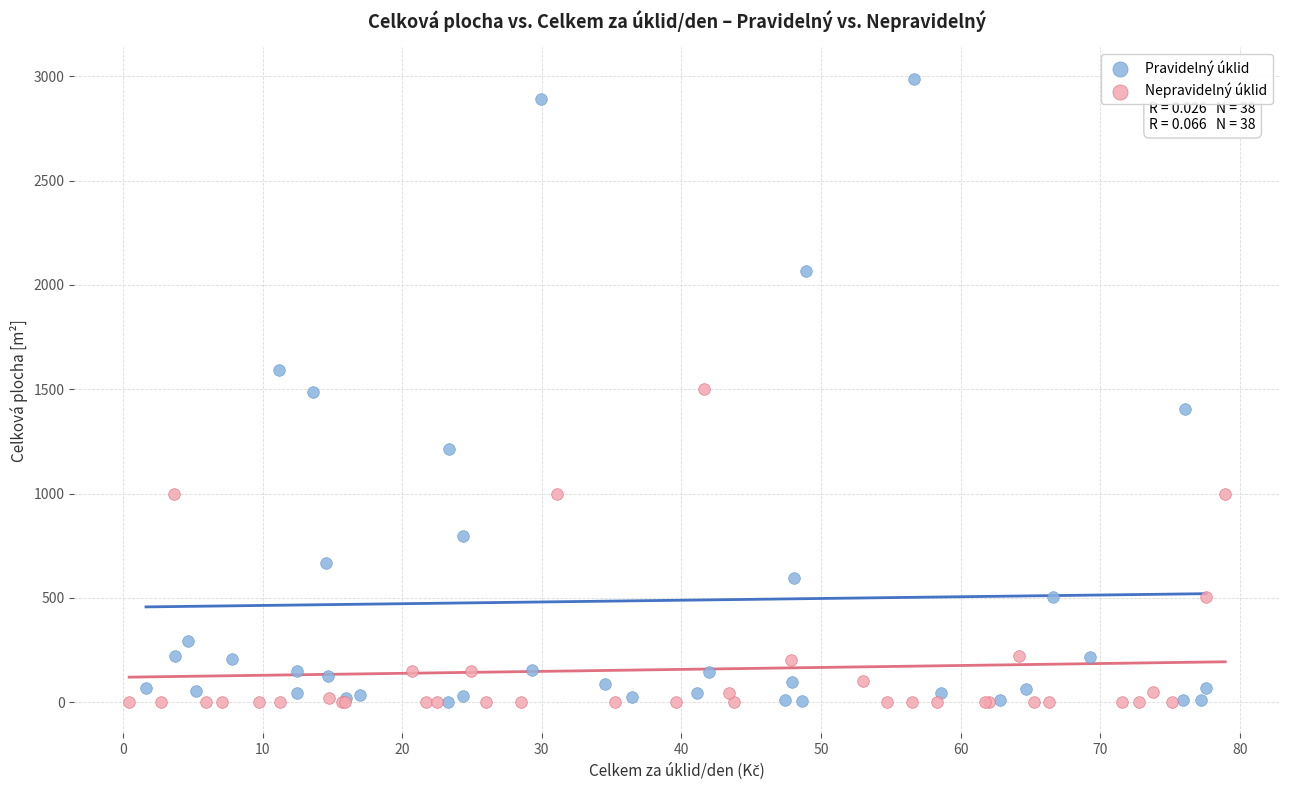

Which series reaches the maximum Y coordinate?

Pravidelný úklid